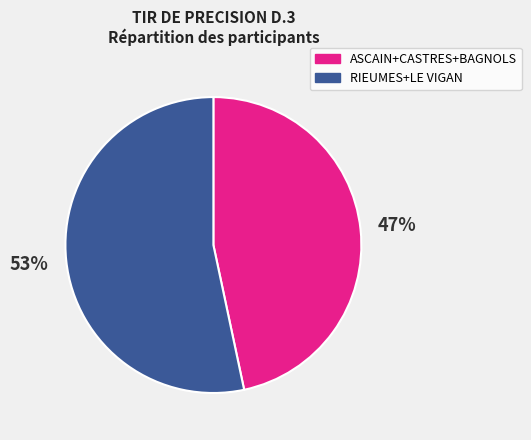

Rank the categories by value from lowest to highest.

ASCAIN+CASTRES+BAGNOLS, RIEUMES+LE VIGAN